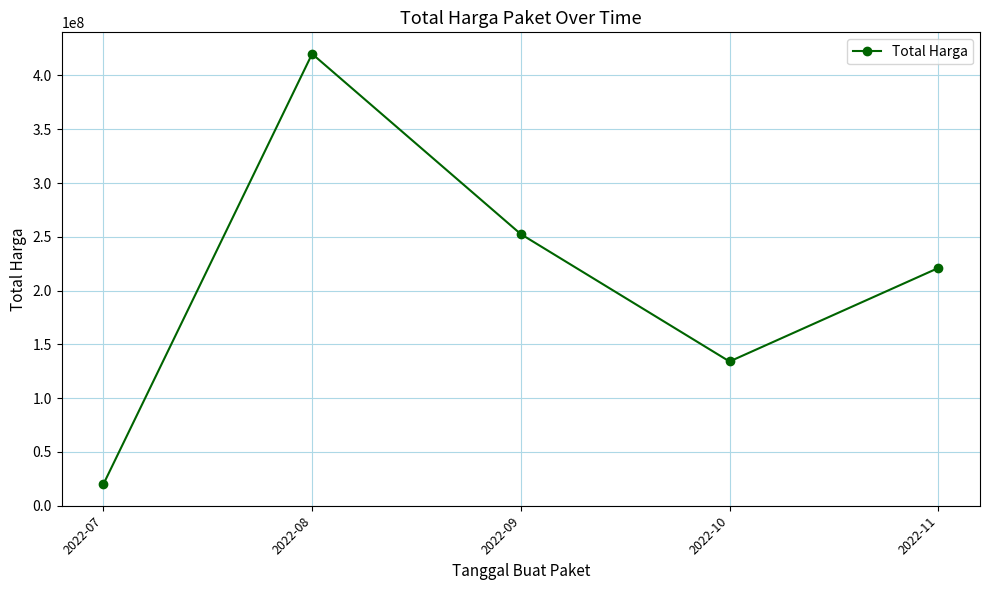

How many lines are shown in the chart?

1